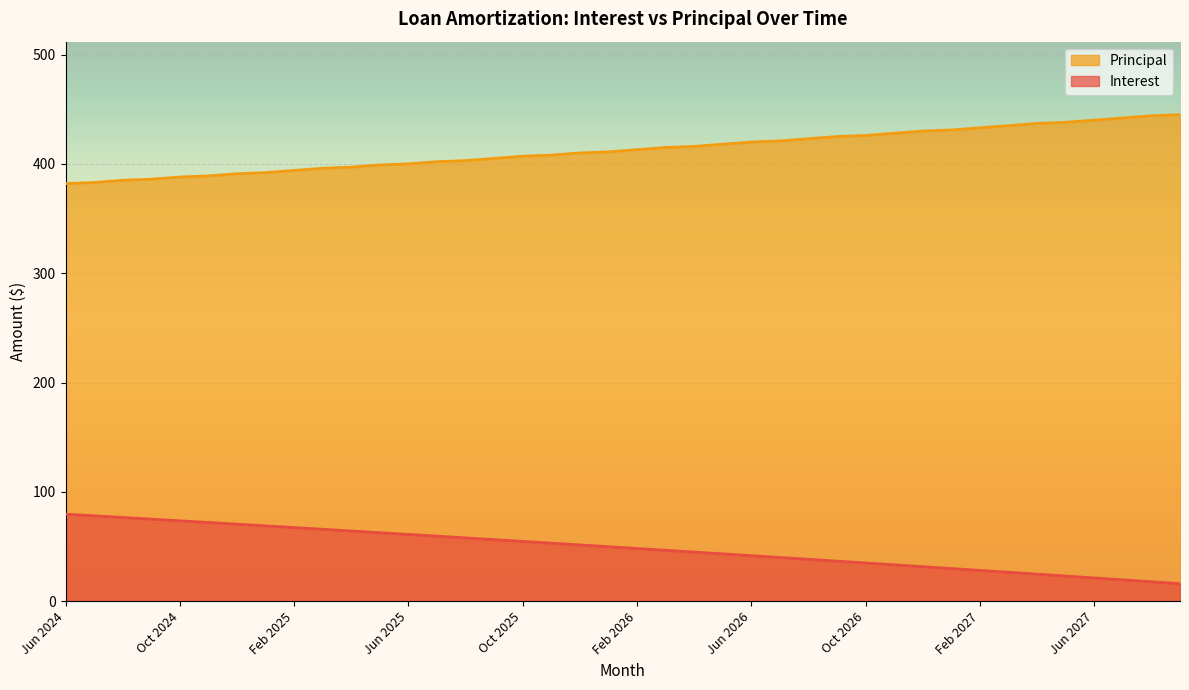

At which category is the sum across all series the highest?

Mar 2025